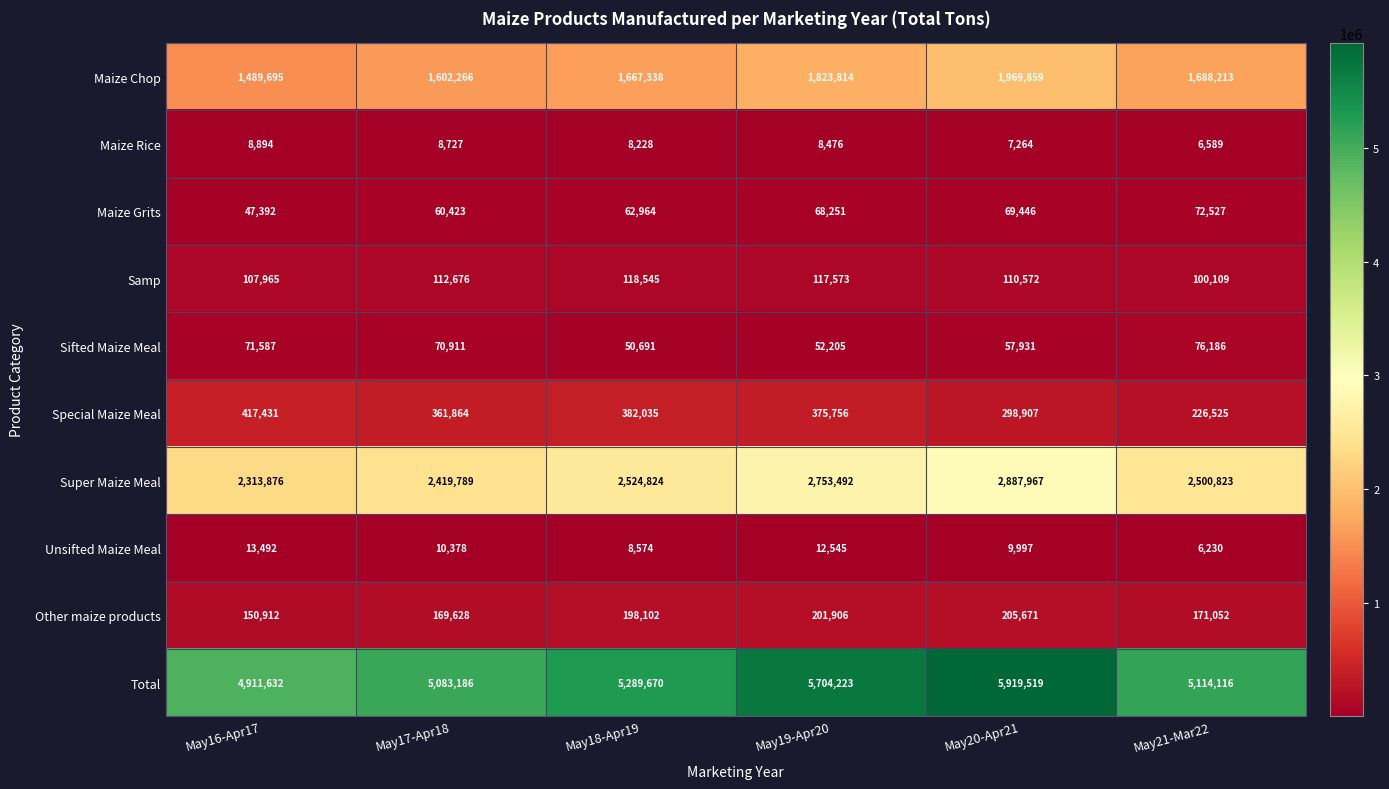

Which series has the largest total across all categories?

Total